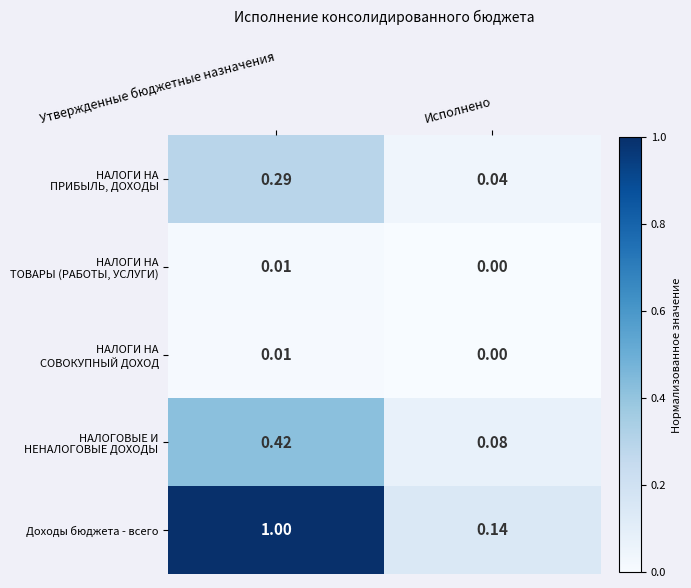

Which series has the largest range (max minus min)?

Доходы бюджета - всего